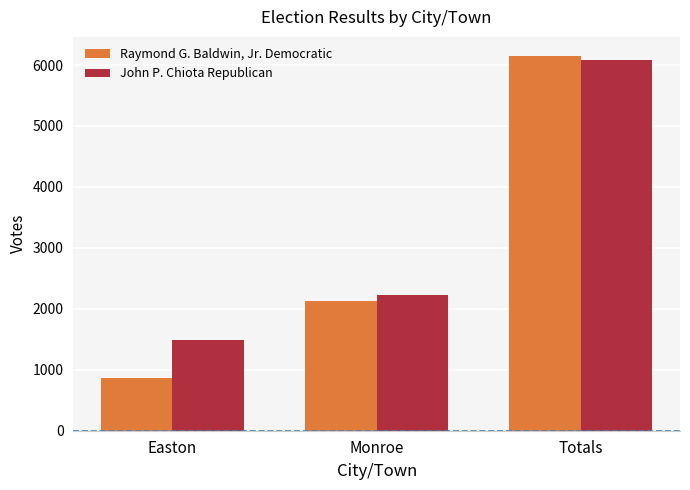

What are all the series names shown in the legend?

Raymond G. Baldwin, Jr. Democratic, John P. Chiota Republican